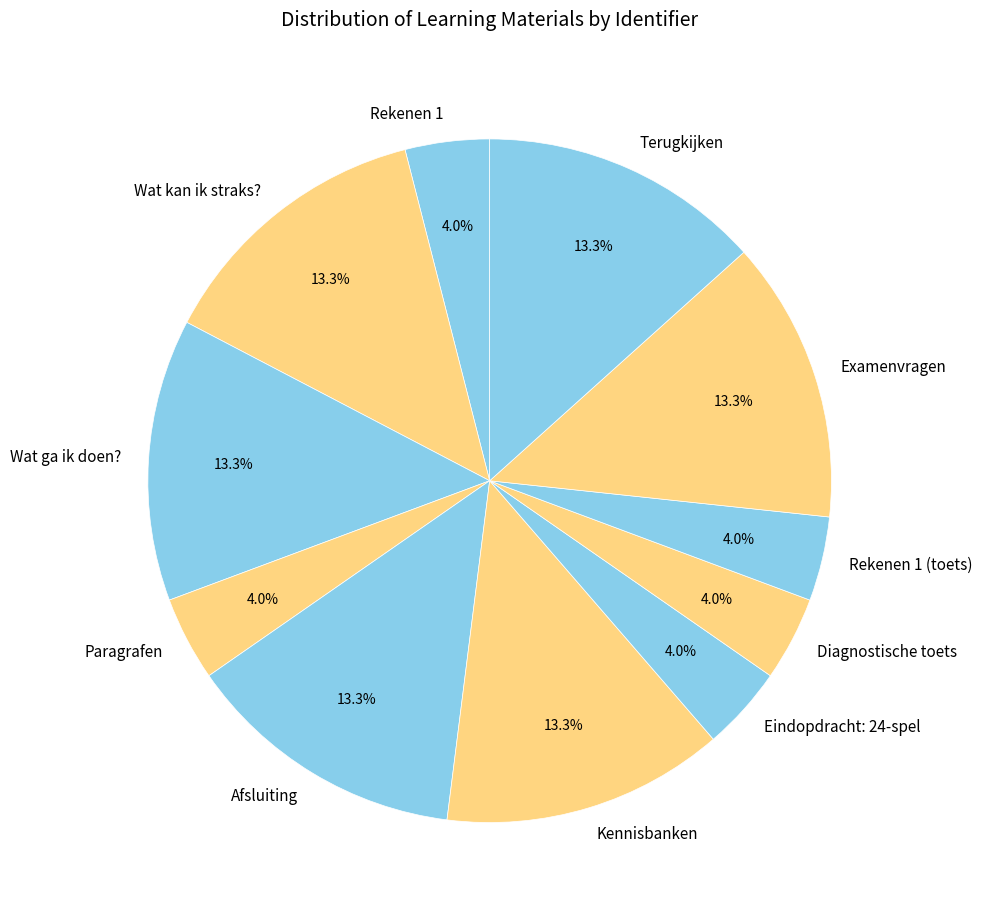

What percentage is NOT represented by Diagnostische toets?

96.0%